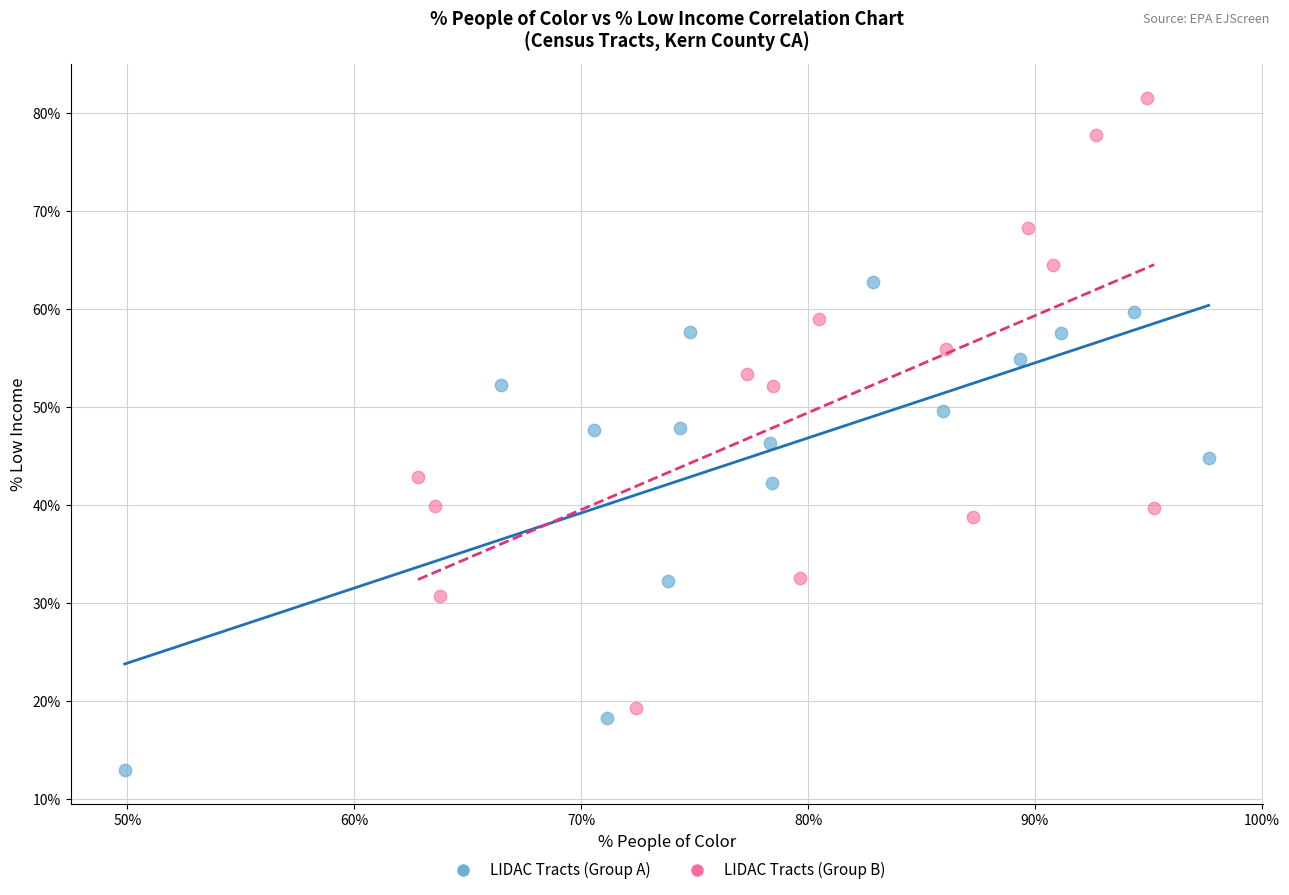

What are all the series names shown in the legend?

LIDAC Tracts (Group A), LIDAC Tracts (Group B)